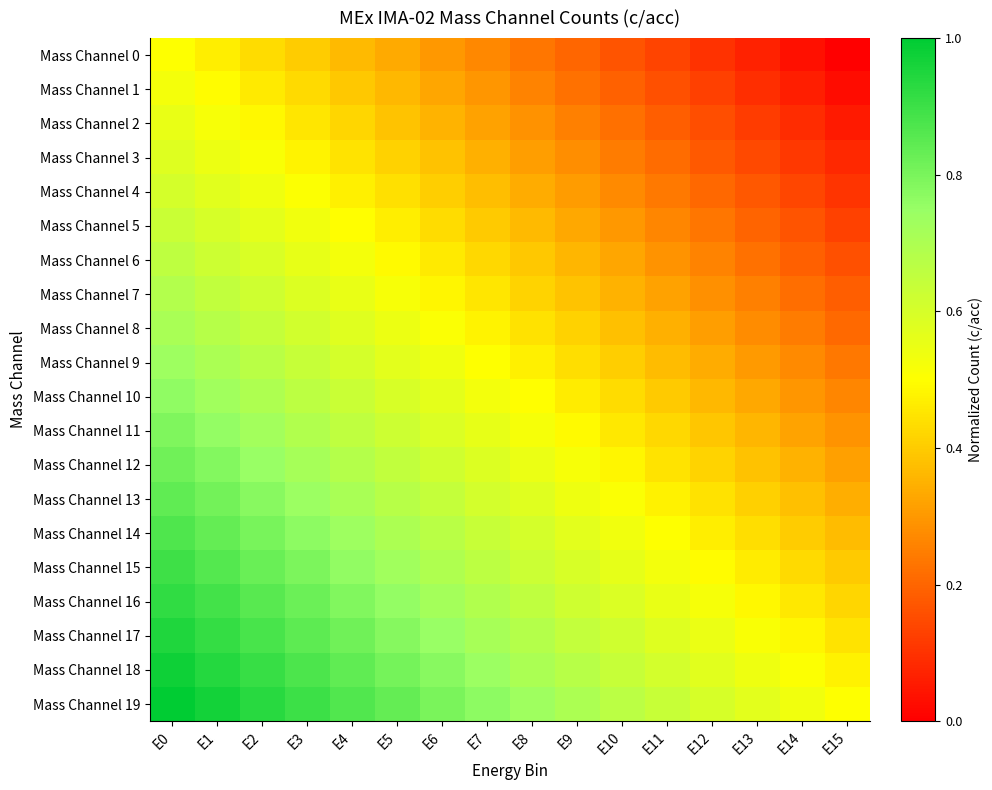

Count the number of categories in the chart.

16